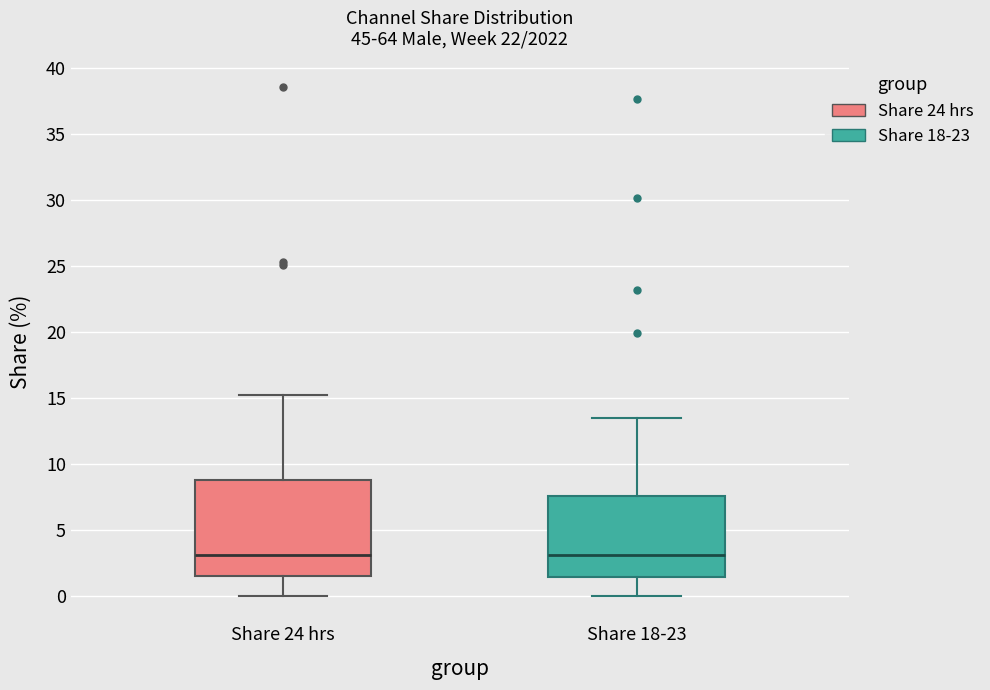

Reading left to right, transcribe this box plot: for each box, give where its median line is, the range the box spans, and where its two whiskers end, as read against the y-axis. The values are not printed on the chart, so give them approximately, as read against the axis.

Share 24 hrs: median 3.0, box 1.5 to 9.0, whiskers 0.0 to 15.0
Share 18-23: median 3.0, box 1.5 to 7.5, whiskers 0.0 to 13.5